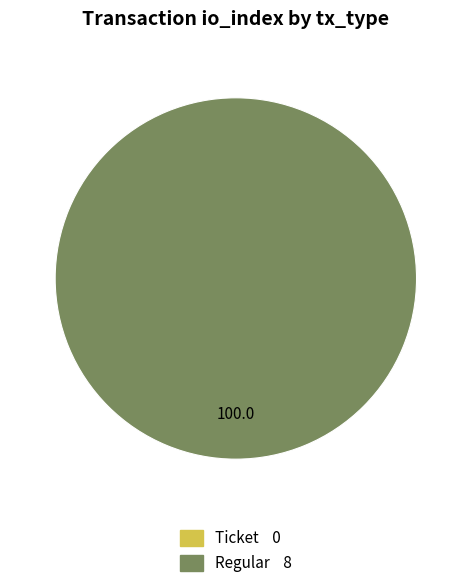

Does Ticket (io_index=0) represent more than half of the total?

No